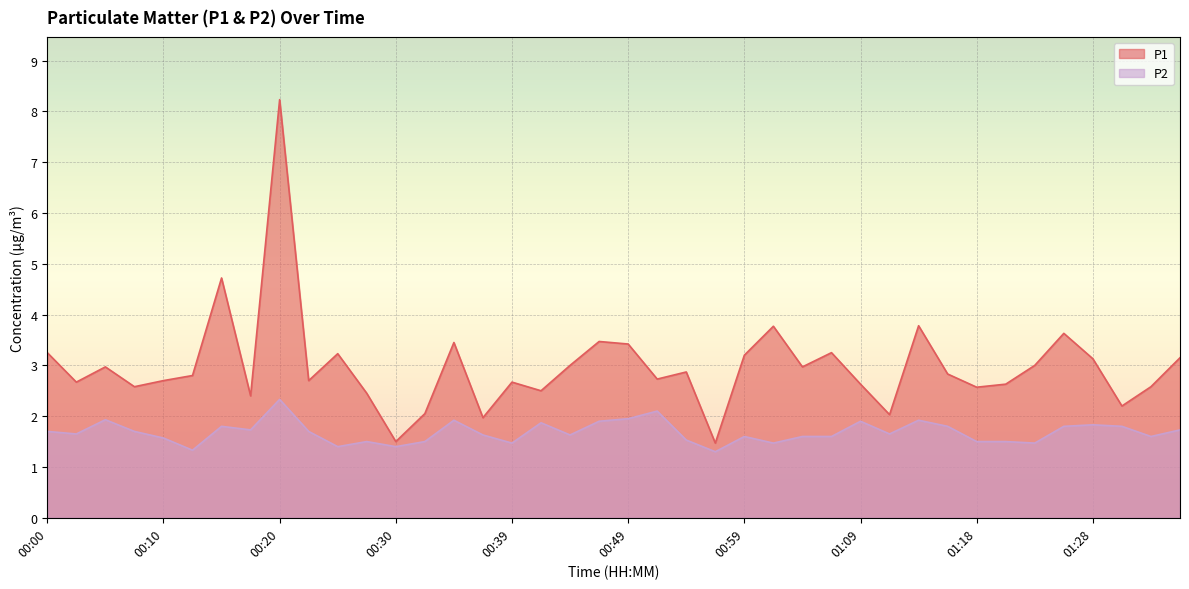

What is the lowest value of the P1 series?

1.5